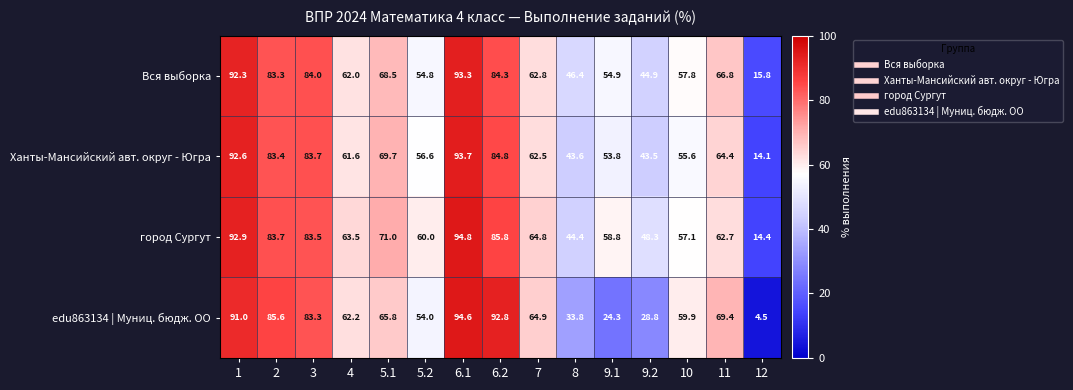

What is the approximate value of Ханты-Мансийский авт. округ - Югра at 6.2?

84.8